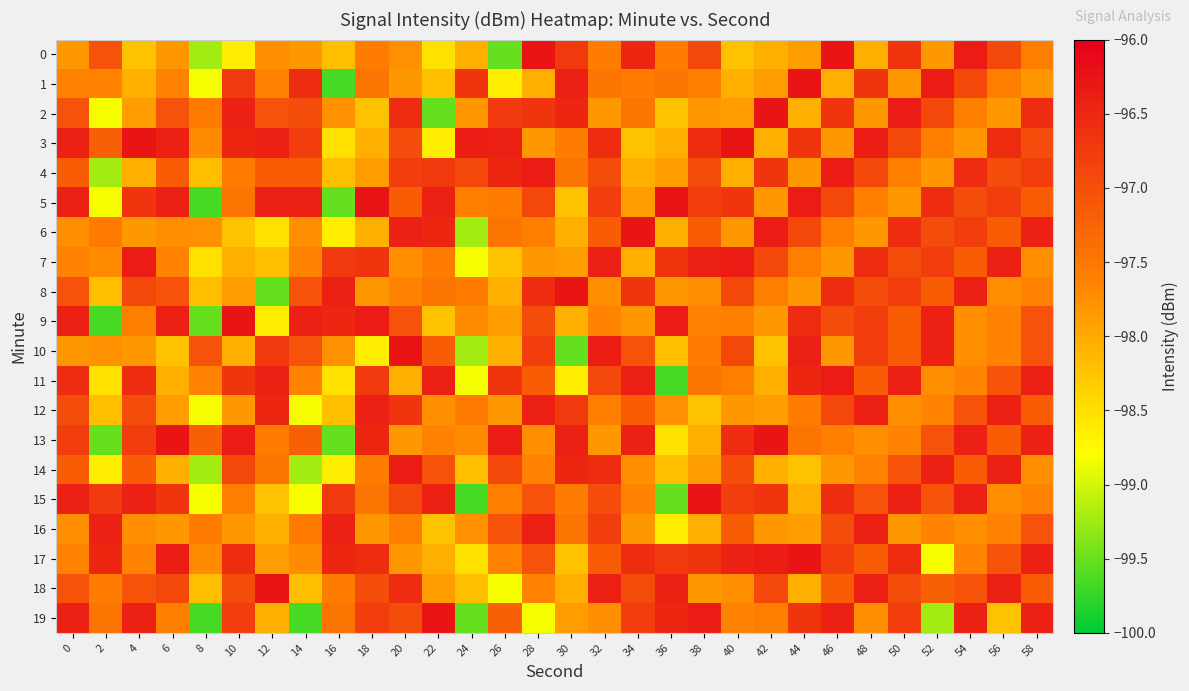

Reading left to right, extract all data points from this chart.

0: 0=-97.8	2=-97.0	4=-98.2	6=-97.8	8=-99.2	10=-98.6	12=-97.8	14=-97.8	16=-98.2	18=-97.6	20=-97.8	22=-98.5	24=-98.0	26=-99.5	28=-96.3	30=-96.7	32=-97.6	34=-96.5	36=-97.6	38=-96.9	40=-98.2	42=-98.1	44=-97.9	46=-96.3	48=-98.0	50=-96.7	52=-97.8	54=-96.4	56=-96.9	58=-97.6
1: 0=-97.6	2=-97.6	4=-98.1	6=-97.6	8=-98.8	10=-96.7	12=-97.6	14=-96.6	16=-99.7	18=-97.5	20=-97.8	22=-98.2	24=-96.7	26=-98.6	28=-98.0	30=-96.4	32=-97.5	34=-97.6	36=-97.5	38=-97.6	40=-98.1	42=-97.9	44=-96.3	46=-98.0	48=-96.7	50=-97.8	52=-96.4	54=-96.9	56=-97.6	58=-97.8
2: 0=-97.0	2=-98.8	4=-97.9	6=-97.0	8=-97.6	10=-96.4	12=-97.0	14=-97.0	16=-97.8	18=-98.2	20=-96.6	22=-99.5	24=-97.8	26=-96.7	28=-96.7	30=-96.5	32=-97.8	34=-97.5	36=-98.2	38=-97.8	40=-97.9	42=-96.3	44=-98.0	46=-96.7	48=-97.8	50=-96.4	52=-96.9	54=-97.6	56=-97.8	58=-96.6
3: 0=-96.4	2=-97.2	4=-96.3	6=-96.4	8=-97.7	10=-96.5	12=-96.4	14=-96.8	16=-98.5	18=-98.1	20=-97.0	22=-98.6	24=-96.4	26=-96.4	28=-97.8	30=-97.6	32=-96.6	34=-98.2	36=-98.1	38=-96.6	40=-96.3	42=-98.0	44=-96.7	46=-97.8	48=-96.4	50=-96.9	52=-97.6	54=-97.8	56=-96.6	58=-97.0
4: 0=-97.2	2=-99.2	4=-98.0	6=-97.2	8=-98.2	10=-97.6	12=-97.2	14=-97.2	16=-98.2	18=-97.9	20=-96.8	22=-96.7	24=-96.9	26=-96.5	28=-96.4	30=-97.5	32=-97.0	34=-98.1	36=-97.9	38=-97.0	40=-98.0	42=-96.7	44=-97.8	46=-96.4	48=-96.9	50=-97.6	52=-97.8	54=-96.6	56=-97.0	58=-96.8
5: 0=-96.4	2=-98.8	4=-96.7	6=-96.4	8=-99.7	10=-97.5	12=-96.4	14=-96.4	16=-99.5	18=-96.3	20=-97.2	22=-96.4	24=-97.6	26=-97.6	28=-96.9	30=-98.2	32=-96.8	34=-97.9	36=-96.3	38=-96.8	40=-96.7	42=-97.8	44=-96.4	46=-96.9	48=-97.6	50=-97.8	52=-96.6	54=-97.0	56=-96.8	58=-97.2
6: 0=-97.8	2=-97.6	4=-97.8	6=-97.8	8=-97.8	10=-98.2	12=-98.5	14=-97.8	16=-98.6	18=-98.0	20=-96.4	22=-96.5	24=-99.2	26=-97.5	28=-97.6	30=-98.1	32=-97.2	34=-96.3	36=-98.0	38=-97.2	40=-97.8	42=-96.4	44=-96.9	46=-97.6	48=-97.8	50=-96.6	52=-97.0	54=-96.8	56=-97.2	58=-96.4
7: 0=-97.6	2=-97.7	4=-96.4	6=-97.6	8=-98.5	10=-98.1	12=-98.2	14=-97.6	16=-96.7	18=-96.7	20=-97.8	22=-97.6	24=-98.8	26=-98.2	28=-97.8	30=-97.9	32=-96.4	34=-98.0	36=-96.7	38=-96.4	40=-96.4	42=-96.9	44=-97.6	46=-97.8	48=-96.6	50=-97.0	52=-96.8	54=-97.2	56=-96.4	58=-97.8
8: 0=-97.0	2=-98.2	4=-96.9	6=-97.0	8=-98.2	10=-97.9	12=-99.5	14=-97.0	16=-96.4	18=-97.8	20=-97.6	22=-97.5	24=-97.6	26=-98.1	28=-96.6	30=-96.3	32=-97.8	34=-96.7	36=-97.8	38=-97.8	40=-96.9	42=-97.6	44=-97.8	46=-96.6	48=-97.0	50=-96.8	52=-97.2	54=-96.4	56=-97.8	58=-97.6
9: 0=-96.4	2=-99.7	4=-97.6	6=-96.4	8=-99.5	10=-96.3	12=-98.6	14=-96.4	16=-96.5	18=-96.4	20=-97.0	22=-98.2	24=-97.7	26=-97.9	28=-97.0	30=-98.0	32=-97.6	34=-97.8	36=-96.4	38=-97.6	40=-97.6	42=-97.8	44=-96.6	46=-97.0	48=-96.8	50=-97.2	52=-96.4	54=-97.8	56=-97.6	58=-97.0
10: 0=-97.8	2=-97.8	4=-97.8	6=-98.2	8=-97.0	10=-98.0	12=-96.7	14=-97.0	16=-97.8	18=-98.6	20=-96.3	22=-97.2	24=-99.2	26=-98.0	28=-96.8	30=-99.5	32=-96.4	34=-97.0	36=-98.2	38=-97.6	40=-96.9	42=-98.2	44=-96.4	46=-97.8	48=-96.8	50=-97.2	52=-96.4	54=-97.8	56=-97.6	58=-97.0
11: 0=-96.6	2=-98.5	4=-96.6	6=-98.1	8=-97.6	10=-96.7	12=-96.4	14=-97.6	16=-98.5	18=-96.7	20=-98.0	22=-96.4	24=-98.8	26=-96.7	28=-97.2	30=-98.6	32=-96.9	34=-96.4	36=-99.7	38=-97.5	40=-97.6	42=-98.1	44=-96.5	46=-96.4	48=-97.2	50=-96.4	52=-97.8	54=-97.6	56=-97.0	58=-96.4
12: 0=-97.0	2=-98.2	4=-97.0	6=-97.9	8=-98.8	10=-97.8	12=-96.5	14=-98.8	16=-98.2	18=-96.4	20=-96.7	22=-97.8	24=-97.6	26=-97.8	28=-96.4	30=-96.7	32=-97.6	34=-97.2	36=-97.8	38=-98.2	40=-97.8	42=-97.9	44=-97.6	46=-96.9	48=-96.4	50=-97.8	52=-97.6	54=-97.0	56=-96.4	58=-97.2
13: 0=-96.8	2=-99.5	4=-96.8	6=-96.3	8=-97.2	10=-96.4	12=-97.6	14=-97.2	16=-99.5	18=-96.5	20=-97.8	22=-97.6	24=-97.7	26=-96.4	28=-97.8	30=-96.4	32=-97.8	34=-96.4	36=-98.5	38=-98.1	40=-96.6	42=-96.3	44=-97.5	46=-97.6	48=-97.8	50=-97.6	52=-97.0	54=-96.4	56=-97.2	58=-96.4
14: 0=-97.2	2=-98.6	4=-97.2	6=-98.0	8=-99.2	10=-96.9	12=-97.5	14=-99.2	16=-98.6	18=-97.6	20=-96.4	22=-97.0	24=-98.2	26=-96.9	28=-97.6	30=-96.5	32=-96.6	34=-97.8	36=-98.2	38=-97.9	40=-97.0	42=-98.0	44=-98.2	46=-97.8	48=-97.6	50=-97.0	52=-96.4	54=-97.2	56=-96.4	58=-97.8
15: 0=-96.4	2=-96.7	4=-96.4	6=-96.7	8=-98.8	10=-97.6	12=-98.2	14=-98.8	16=-96.7	18=-97.5	20=-96.9	22=-96.4	24=-99.7	26=-97.6	28=-97.0	30=-97.6	32=-97.0	34=-97.6	36=-99.5	38=-96.3	40=-96.8	42=-96.7	44=-98.1	46=-96.6	48=-97.0	50=-96.4	52=-97.0	54=-96.4	56=-97.8	58=-97.6
16: 0=-97.8	2=-96.4	4=-97.8	6=-97.8	8=-97.6	10=-97.8	12=-98.1	14=-97.6	16=-96.4	18=-97.8	20=-97.6	22=-98.2	24=-97.8	26=-97.0	28=-96.4	30=-97.5	32=-96.8	34=-97.8	36=-98.6	38=-98.0	40=-97.2	42=-97.8	44=-97.9	46=-97.0	48=-96.4	50=-97.8	52=-97.6	54=-97.8	56=-97.6	58=-97.0
17: 0=-97.6	2=-96.5	4=-97.6	6=-96.4	8=-97.7	10=-96.6	12=-97.9	14=-97.7	16=-96.5	18=-96.6	20=-97.8	22=-98.1	24=-98.5	26=-97.6	28=-97.0	30=-98.2	32=-97.2	34=-96.6	36=-96.7	38=-96.7	40=-96.4	42=-96.4	44=-96.3	46=-96.8	48=-97.2	50=-96.6	52=-98.8	54=-97.6	56=-97.0	58=-96.4
18: 0=-97.0	2=-97.6	4=-97.0	6=-96.9	8=-98.2	10=-97.0	12=-96.3	14=-98.2	16=-97.6	18=-97.0	20=-96.6	22=-97.9	24=-98.2	26=-98.8	28=-97.6	30=-98.1	32=-96.4	34=-97.0	36=-96.4	38=-97.8	40=-97.8	42=-96.9	44=-98.0	46=-97.2	48=-96.4	50=-97.0	52=-97.2	54=-97.0	56=-96.4	58=-97.2
19: 0=-96.4	2=-97.5	4=-96.4	6=-97.6	8=-99.7	10=-96.8	12=-98.0	14=-99.7	16=-97.5	18=-96.8	20=-97.0	22=-96.3	24=-99.5	26=-97.2	28=-98.8	30=-97.9	32=-97.8	34=-96.8	36=-96.5	38=-96.4	40=-97.6	42=-97.6	44=-96.7	46=-96.4	48=-97.8	50=-96.8	52=-99.2	54=-96.4	56=-98.2	58=-96.4